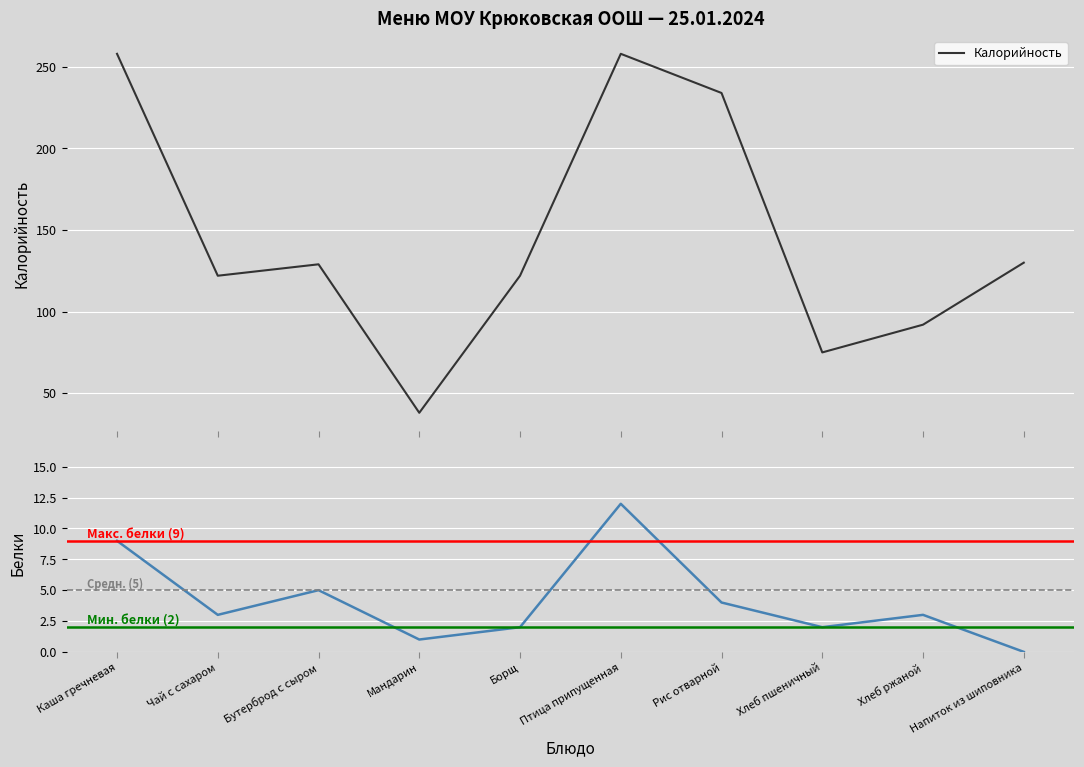

Reading right to left, what are all the values shown in this chart?

Калорийность: Напиток из шиповника=130	Хлеб ржаной=92	Хлеб пшеничный=75	Рис отварной=234	Птица припущенная=258	Борщ=122	Мандарин=38	Бутерброд с сыром=129	Чай с сахаром=122	Каша гречневая=258
Белки: Напиток из шиповника=0	Хлеб ржаной=3	Хлеб пшеничный=2	Рис отварной=4	Птица припущенная=12	Борщ=2	Мандарин=1	Бутерброд с сыром=5	Чай с сахаром=3	Каша гречневая=9